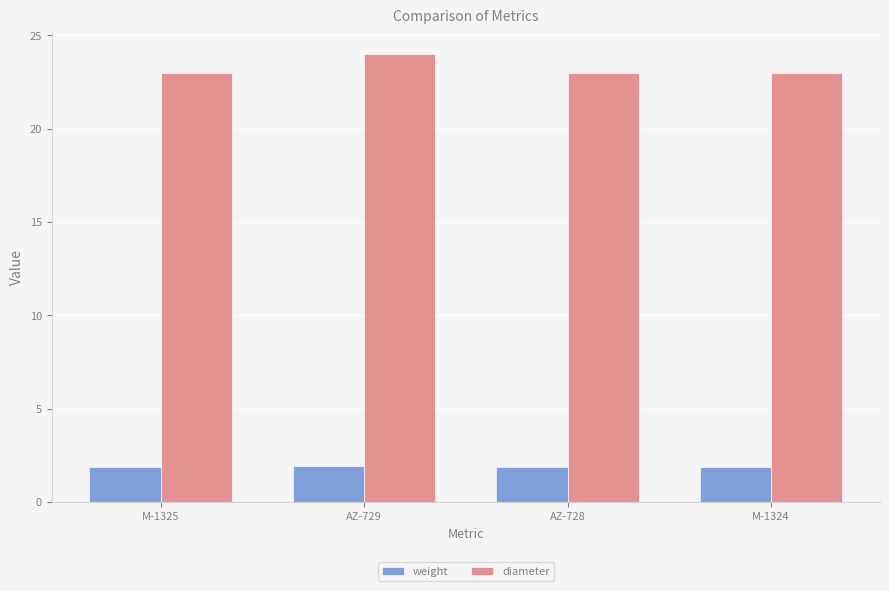

Reading left to right, extract all data points from this chart.

weight: M-1325=1.9	AZ-729=1.9	AZ-728=1.9	M-1324=1.9
diameter: M-1325=23.0	AZ-729=24.0	AZ-728=23.0	M-1324=23.0